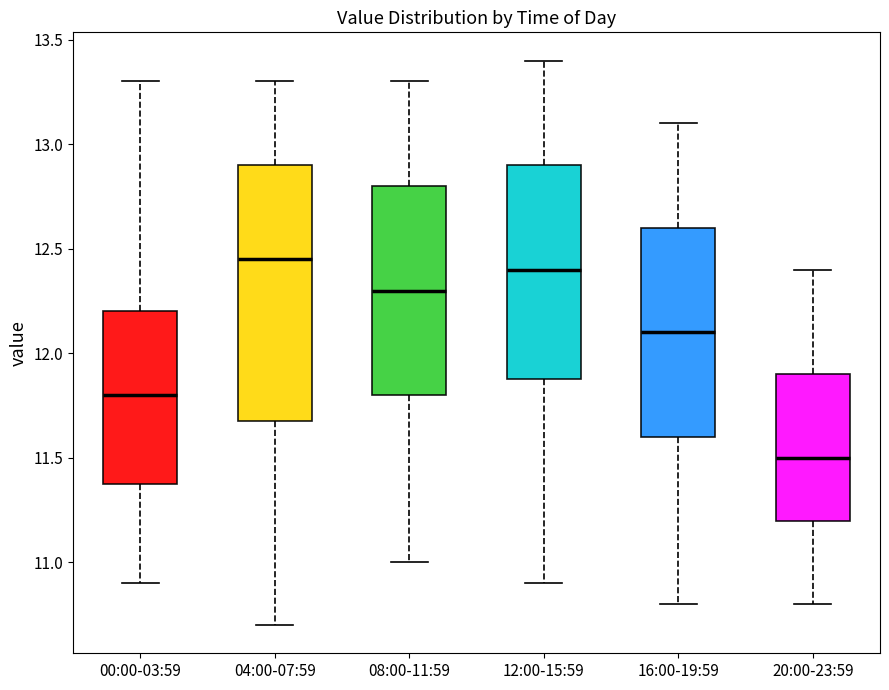

Reading left to right, transcribe this box plot: for each box, give where its median line is, the range the box spans, and where its two whiskers end, as read against the y-axis. The values are not printed on the chart, so give them approximately, as read against the axis.

00:00-03:59: median 11.80, box 11.40 to 12.20, whiskers 10.90 to 13.30
04:00-07:59: median 12.45, box 11.70 to 12.90, whiskers 10.70 to 13.30
08:00-11:59: median 12.30, box 11.80 to 12.80, whiskers 11.00 to 13.30
12:00-15:59: median 12.40, box 11.90 to 12.90, whiskers 10.90 to 13.40
16:00-19:59: median 12.10, box 11.60 to 12.60, whiskers 10.80 to 13.10
20:00-23:59: median 11.50, box 11.20 to 11.90, whiskers 10.80 to 12.40